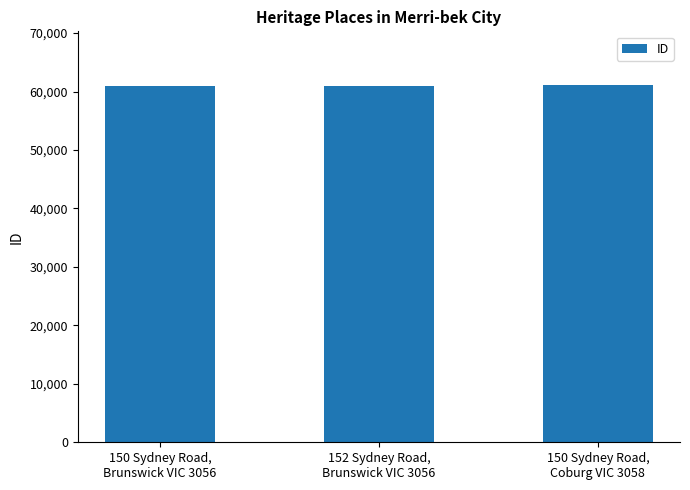

What is the smallest value displayed?

60949